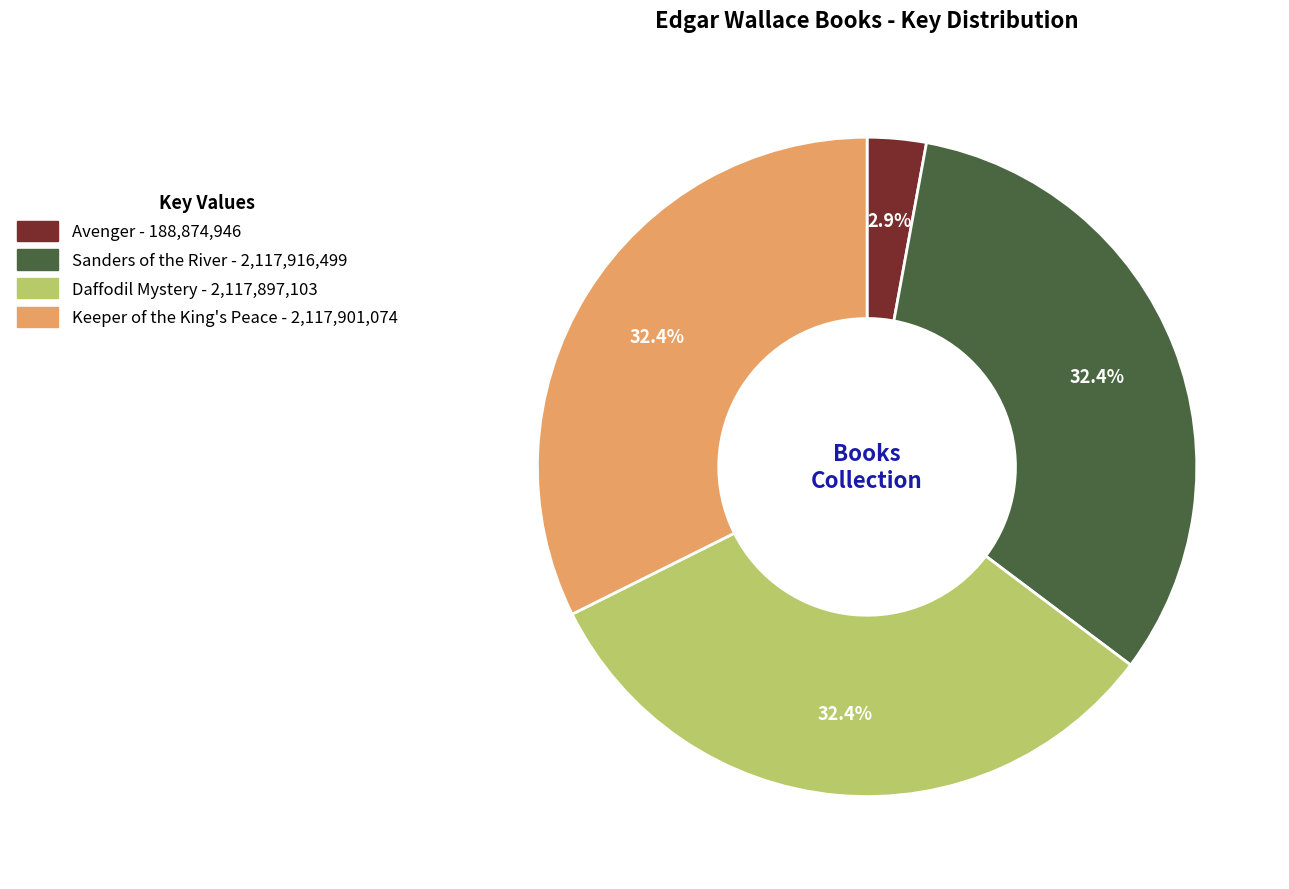

What is the ratio of the value at Keeper of the King's Peace to the value at Avenger?

11.2